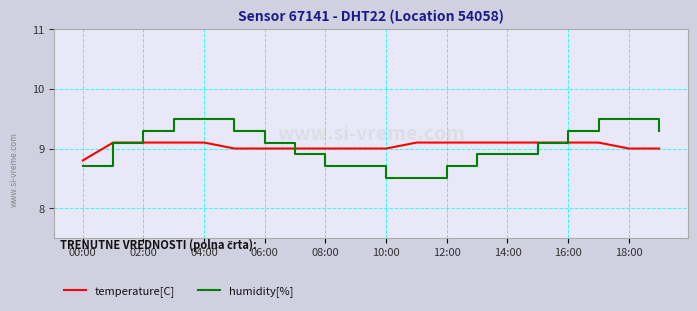

Which series has the largest range (max minus min)?

humidity[%]